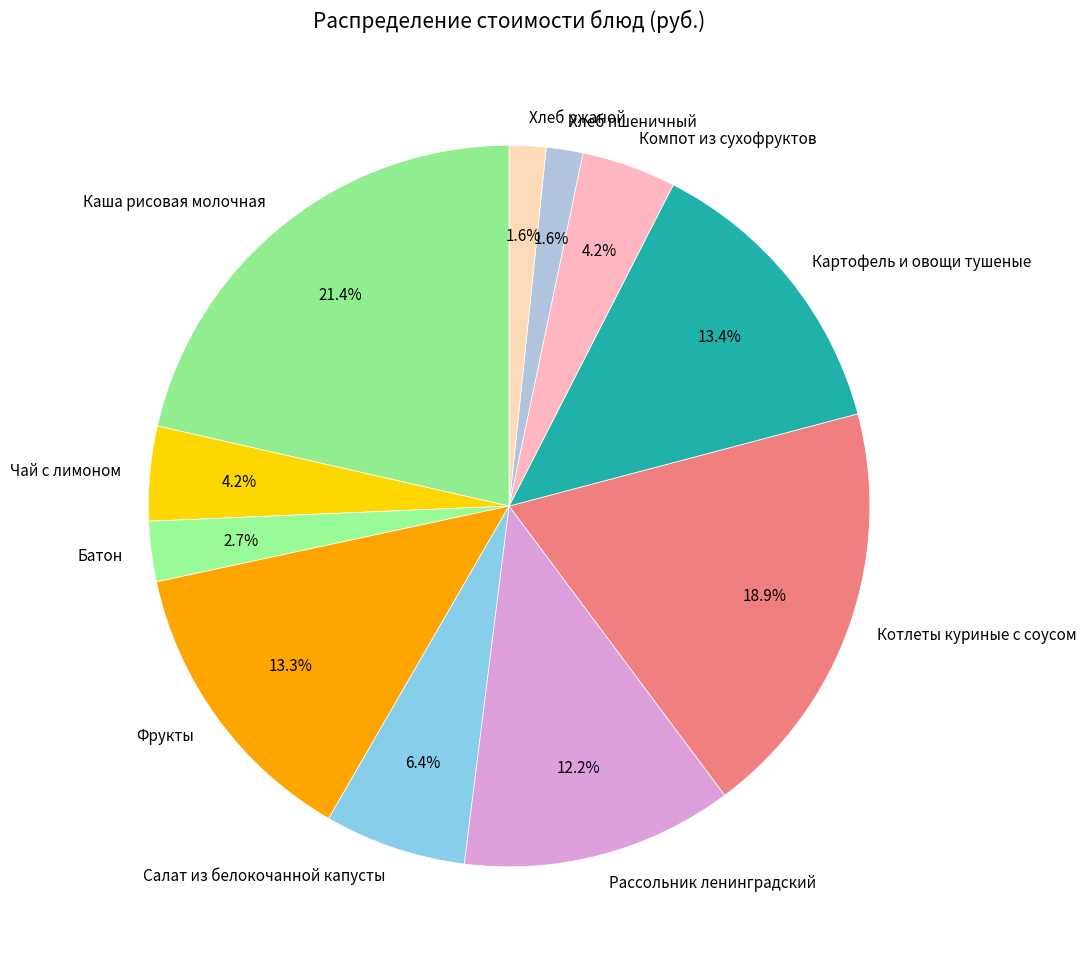

Approximately how many times larger is the value at Картофель и овощи тушеные compared to Салат из белокочанной капусты?

2.1